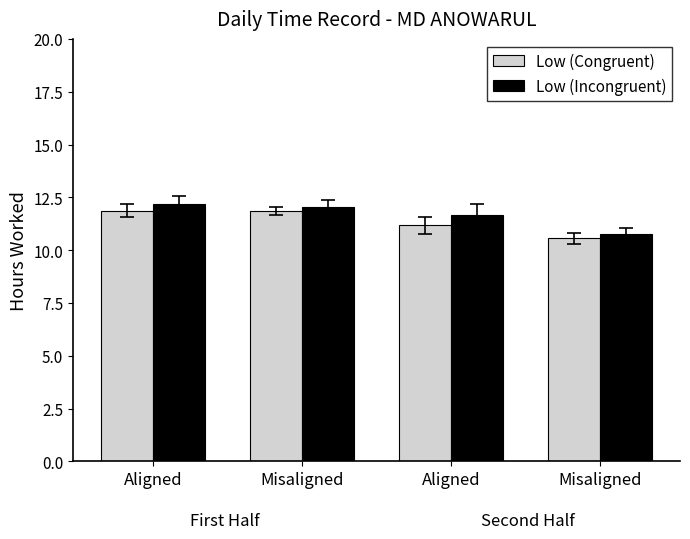

How many bars are there in each group?

2